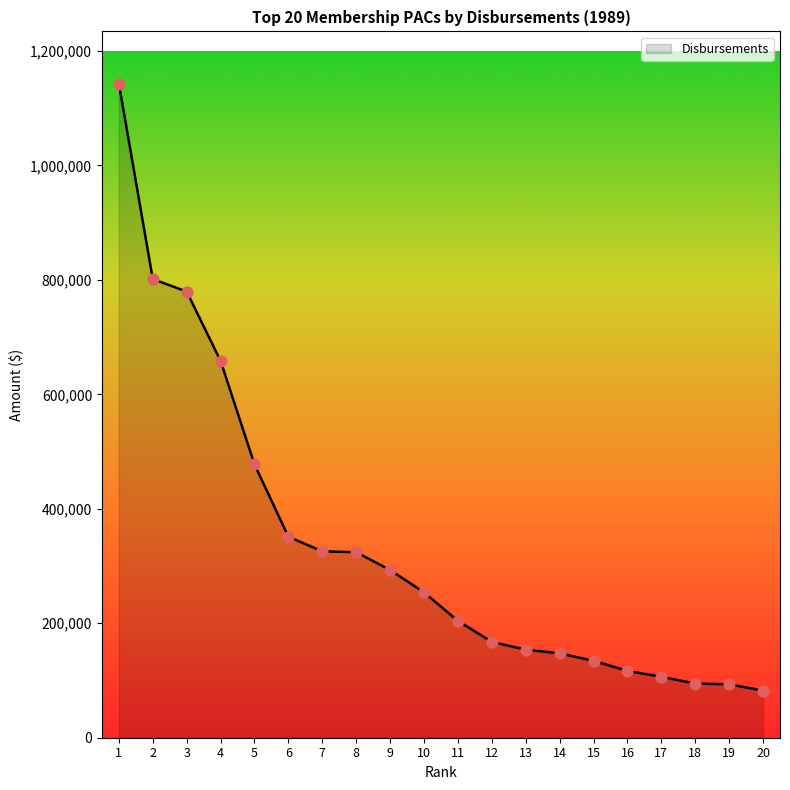

Which has a higher value, 12 or 5?

5